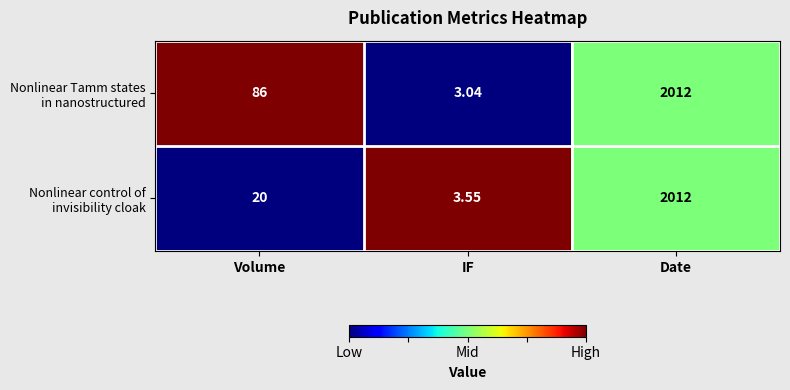

At which category is the sum across all series the highest?

Date